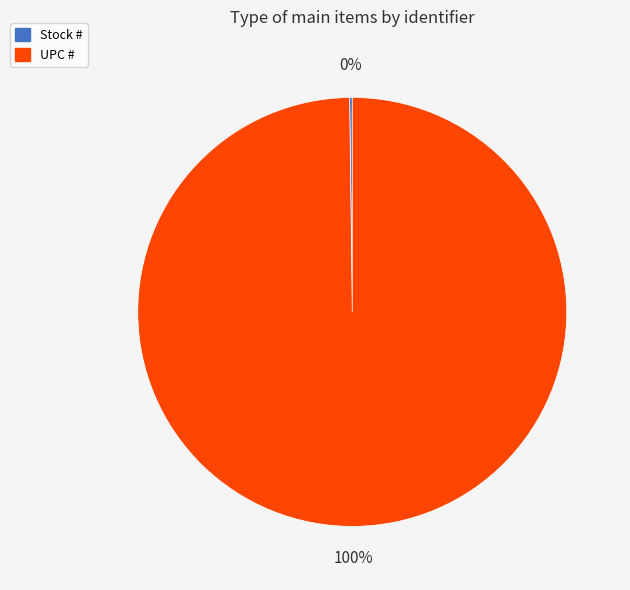

Which category has the biggest portion of the pie?

UPC #